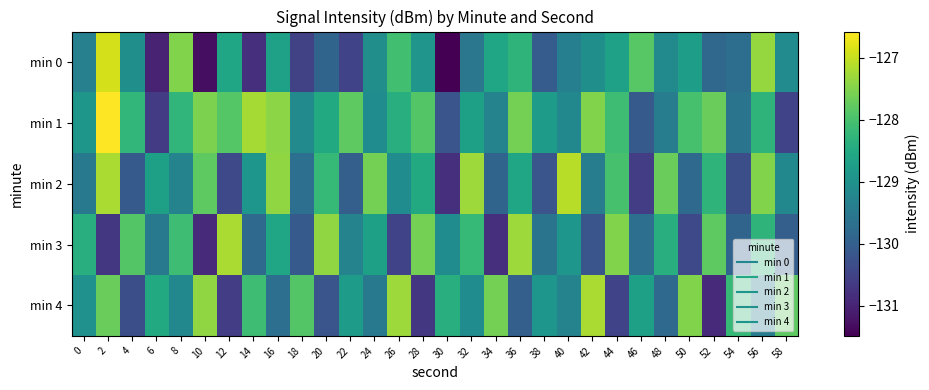

List the series in order of their peak value, lowest first.

min 3, min 4, min 2, min 0, min 1